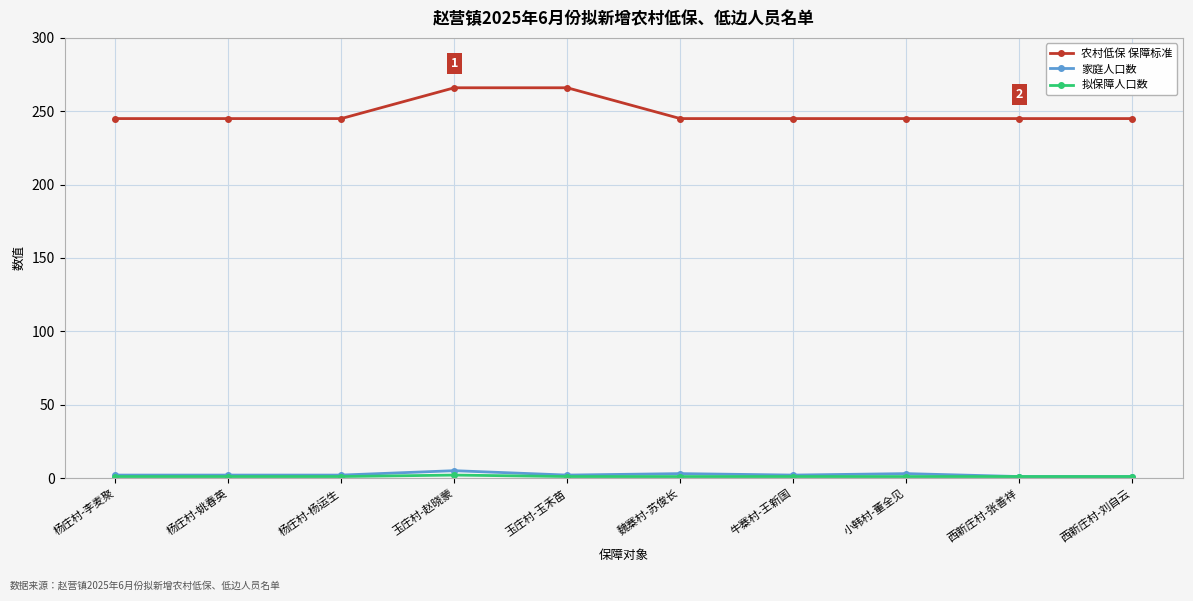

True or false: 家庭人口数 and 农村低保 保障标准 intersect in this chart.

False